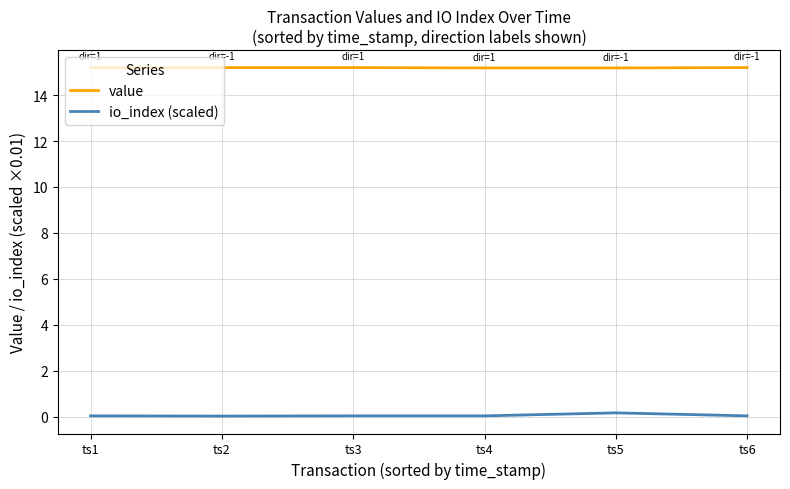

The value of io_index (scaled) at ts3 is 0.0. True or false?

True